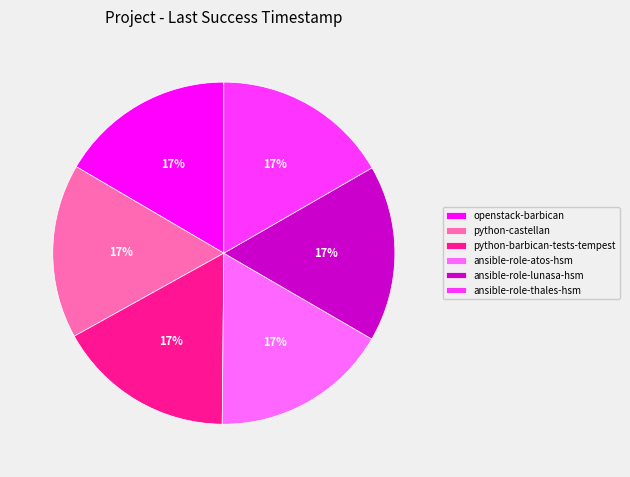

What is the ratio of the value at openstack-barbican to the value at python-barbican-tests-tempest?

1.0